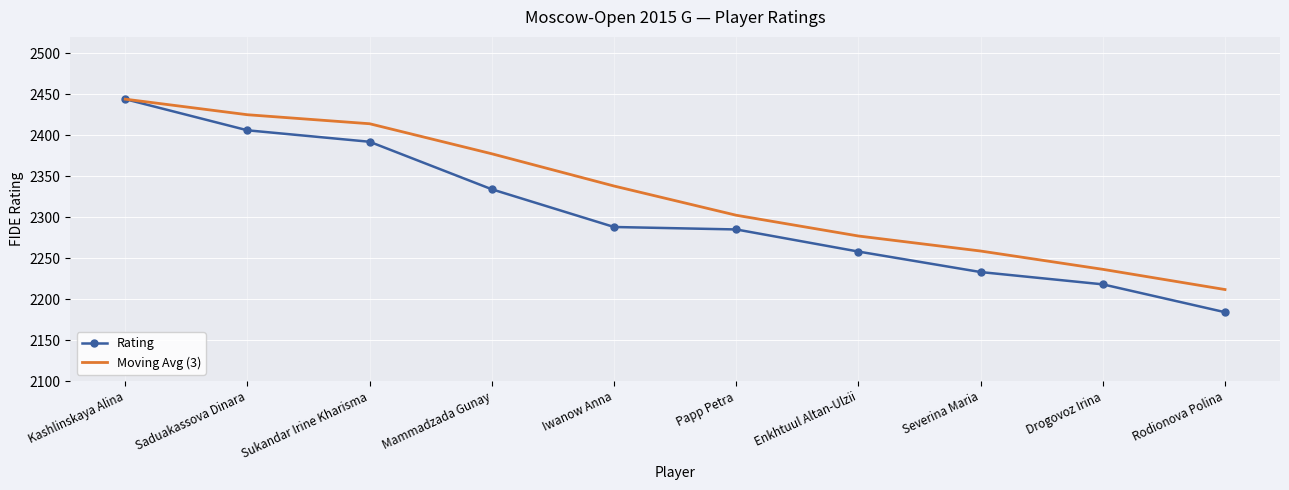

What is the average value of the Rating series?

2304.2